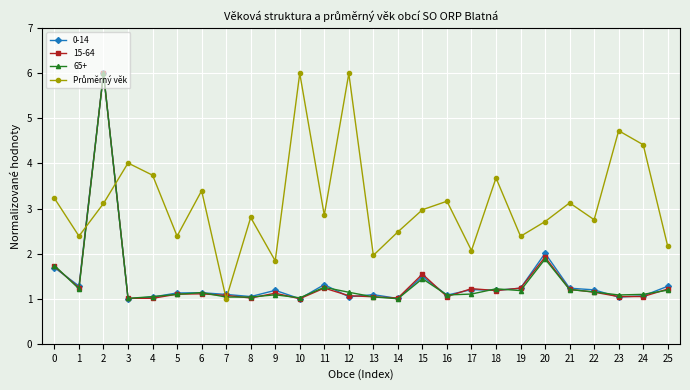

At which category does 0-14 reach its first local valley?

1